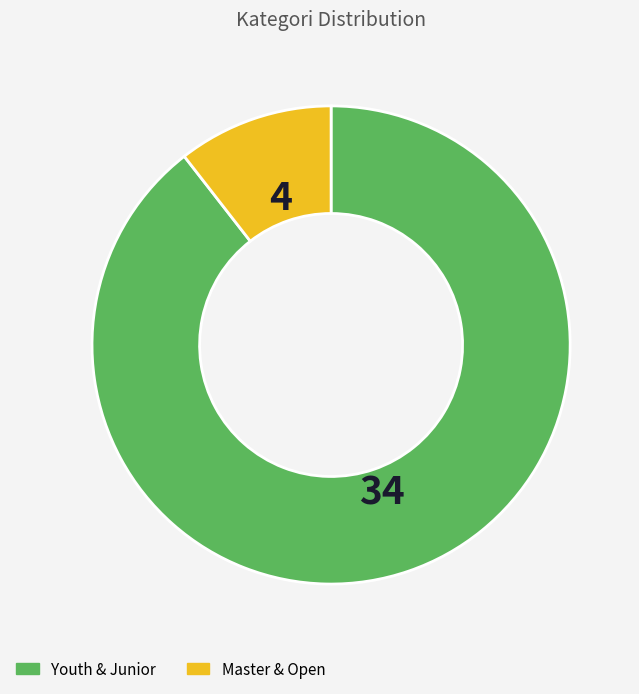

Which has a higher value, Master & Open or Youth & Junior?

Youth & Junior